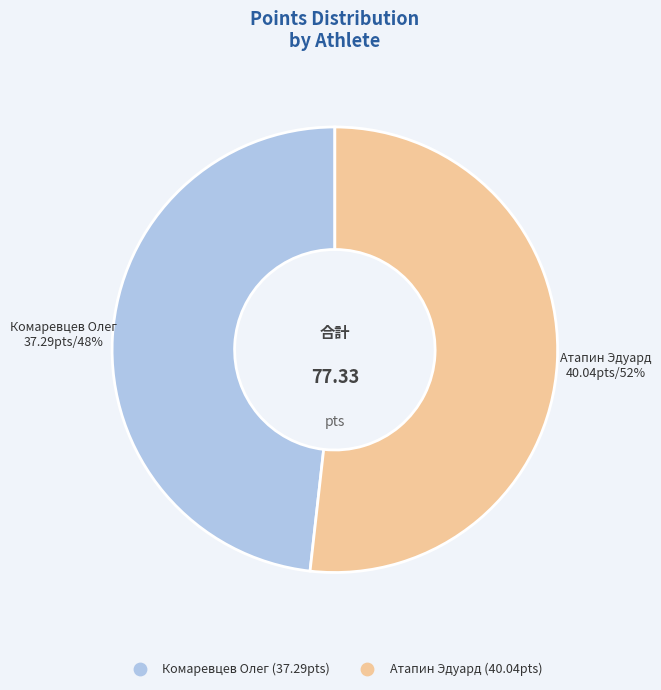

How many segments does this pie chart have?

2